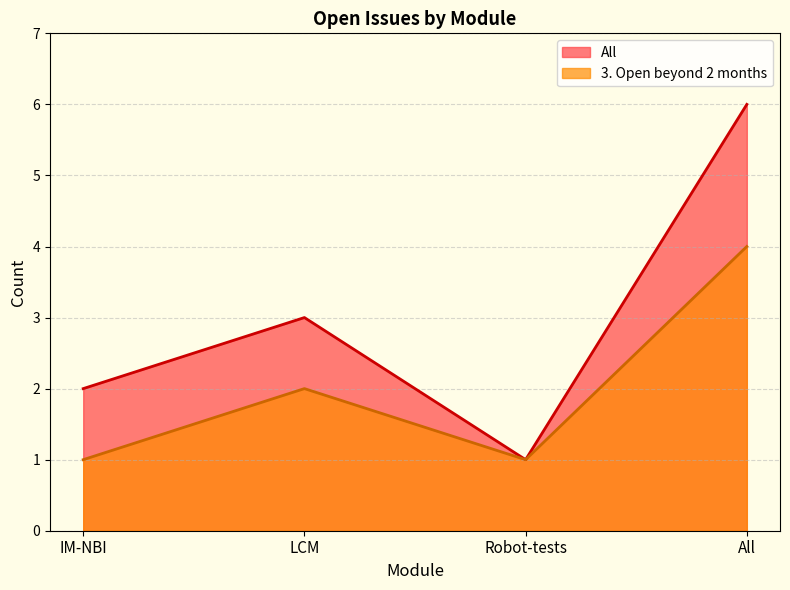

What is the sum of the 3. Open beyond 2 months values at All and LCM?

6